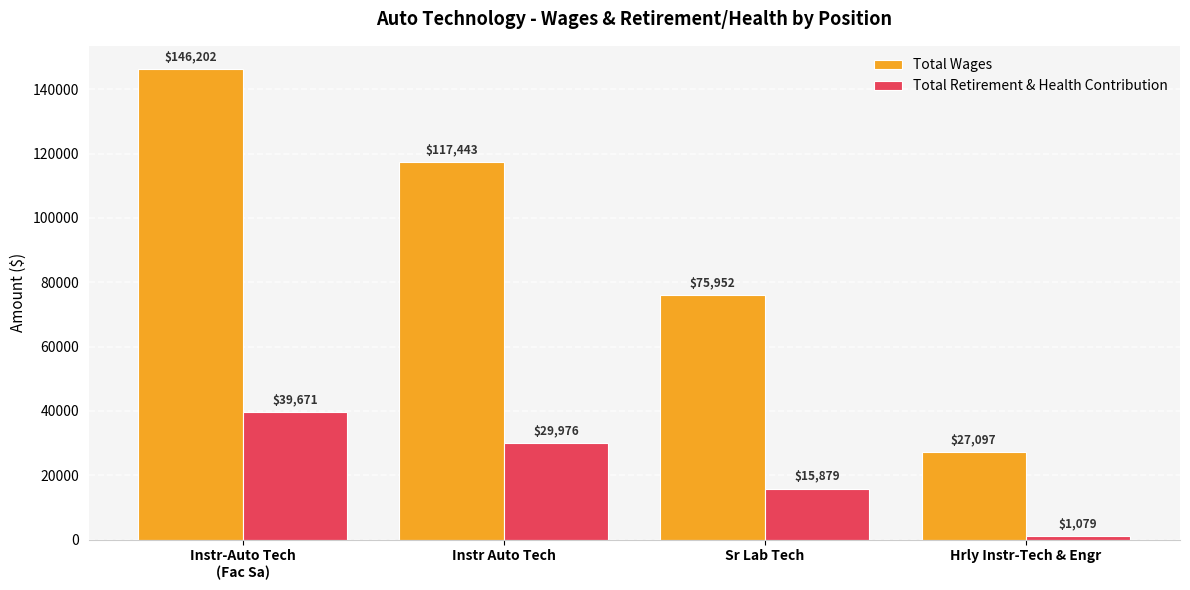

Rank the series at Hrly Instr-Tech & Engr from highest to lowest value.

Total Wages, Total Retirement & Health Contribution